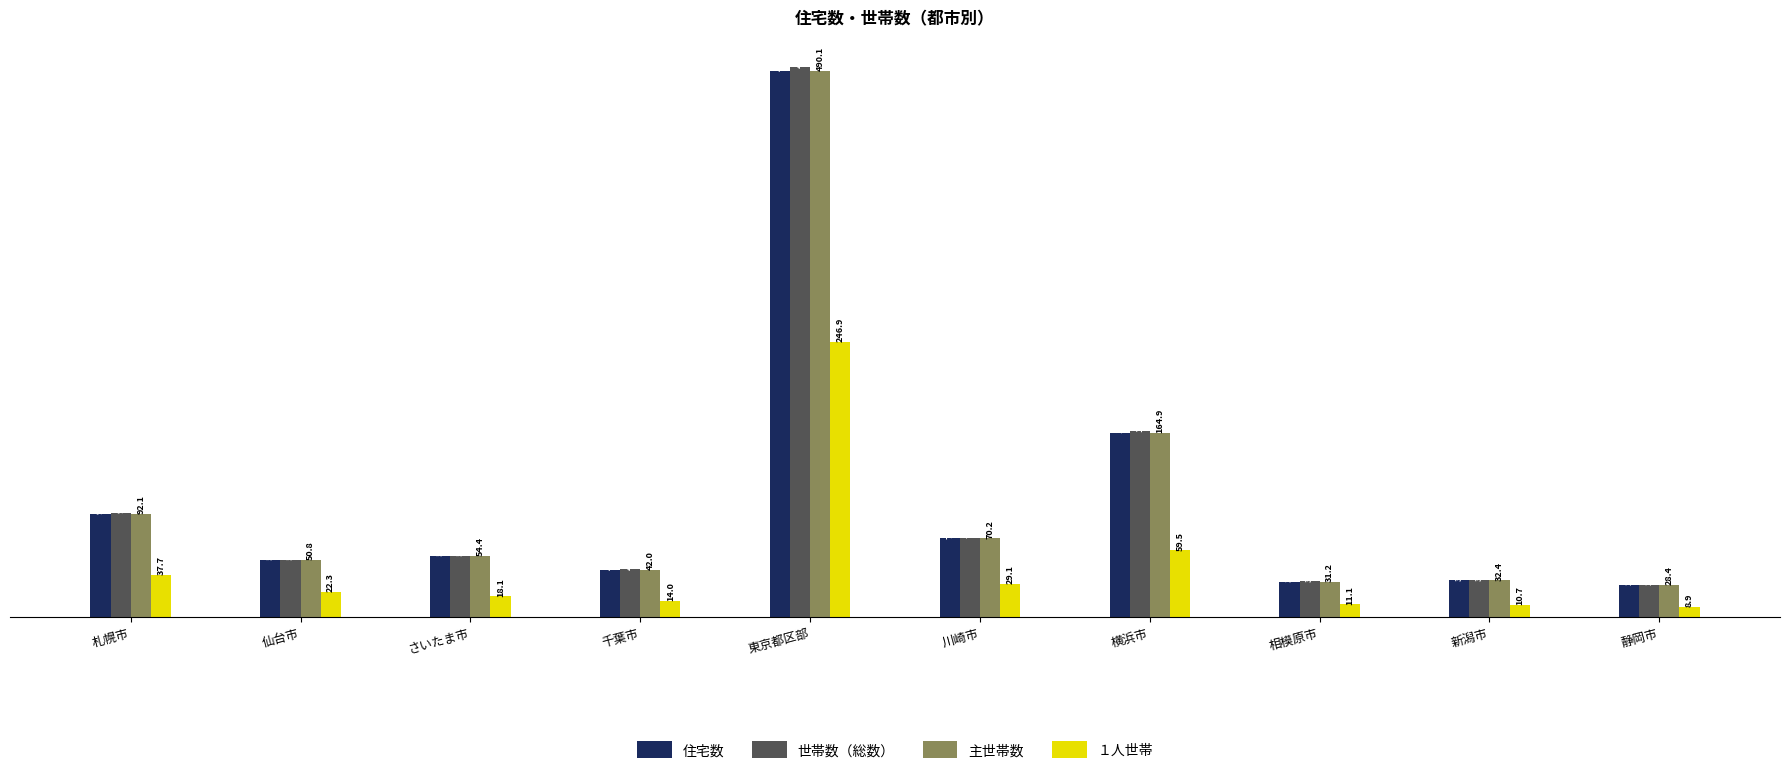

How many values in the 住宅数 series are below 54?

5